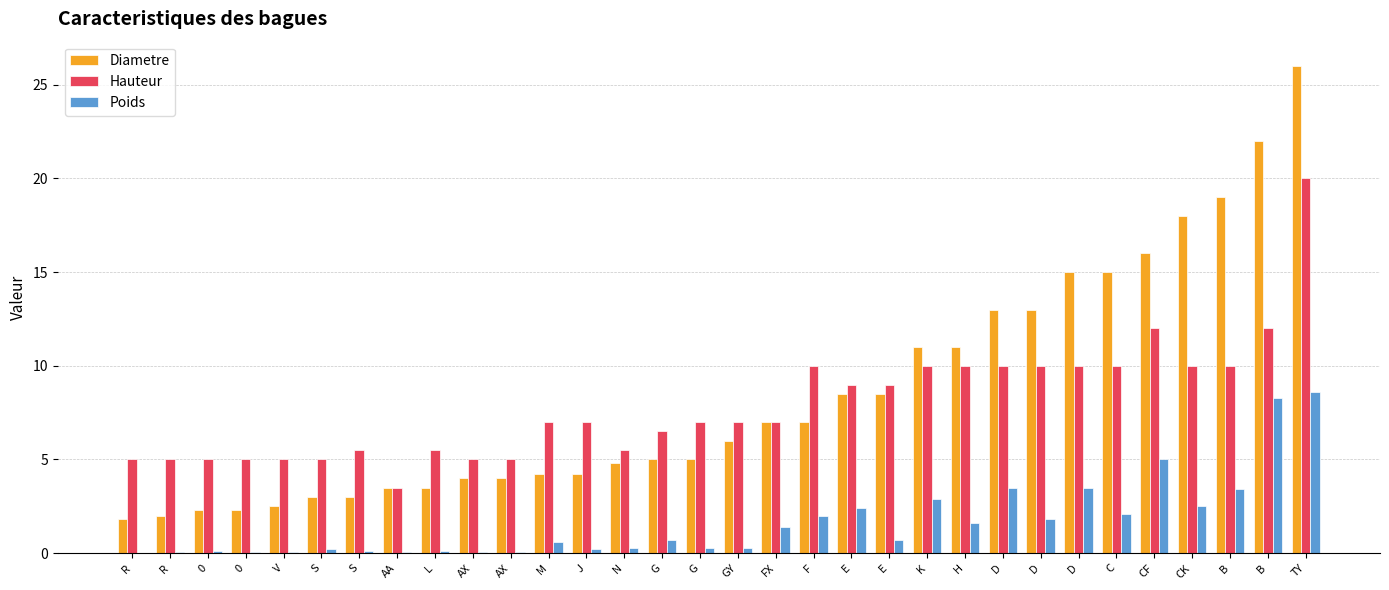

How many data points does each series have?

32